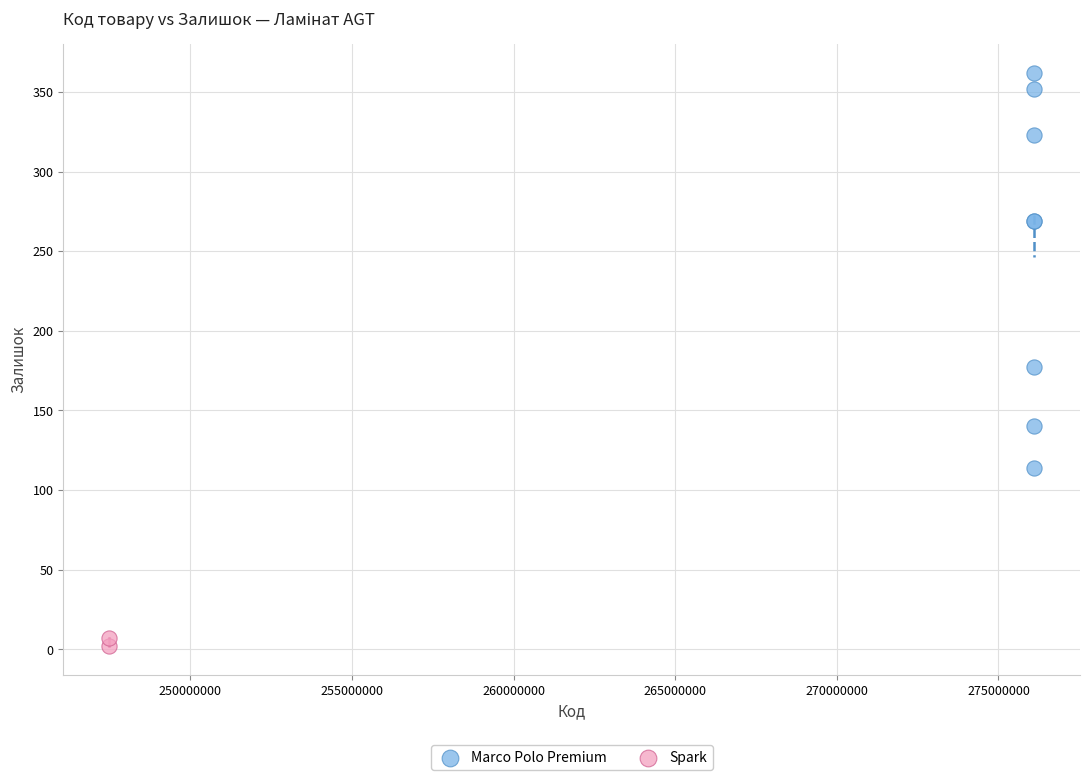

What are all the series names shown in the legend?

Marco Polo Premium, Spark